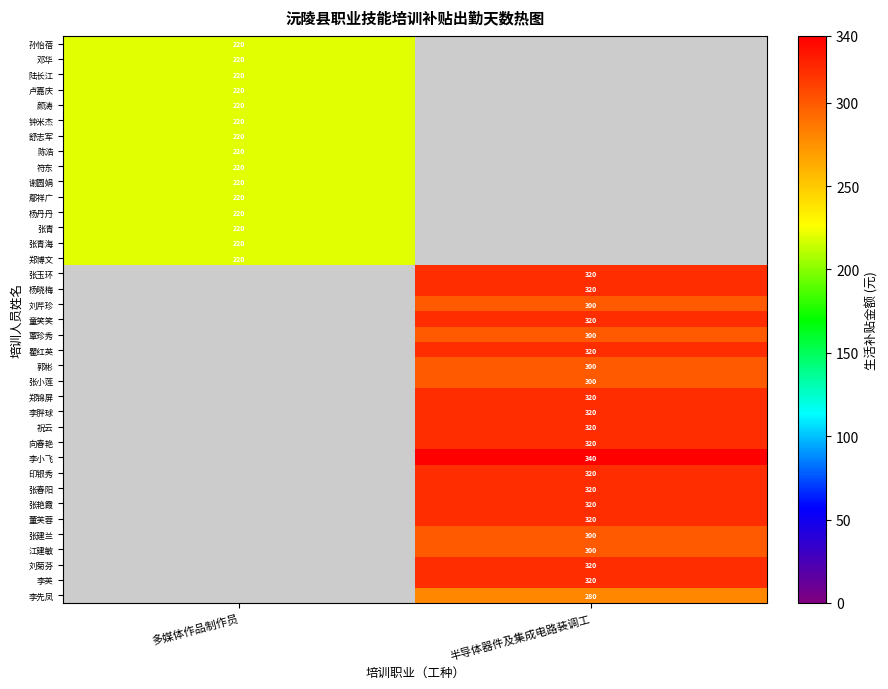

The value of 刘菊芬 at 半导体器件及集成电路装调工 is 124. True or false?

False